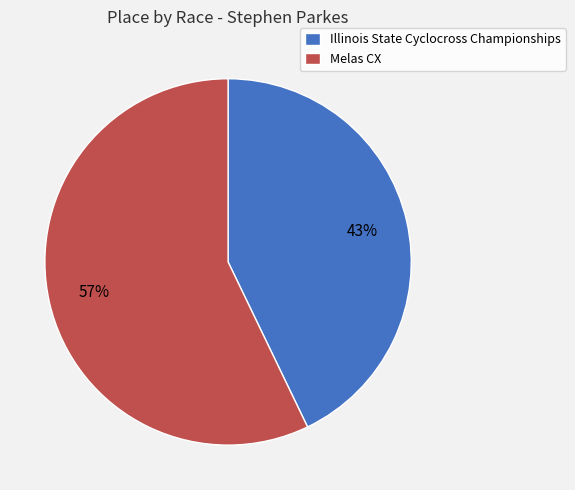

Count the number of slices in the pie.

2